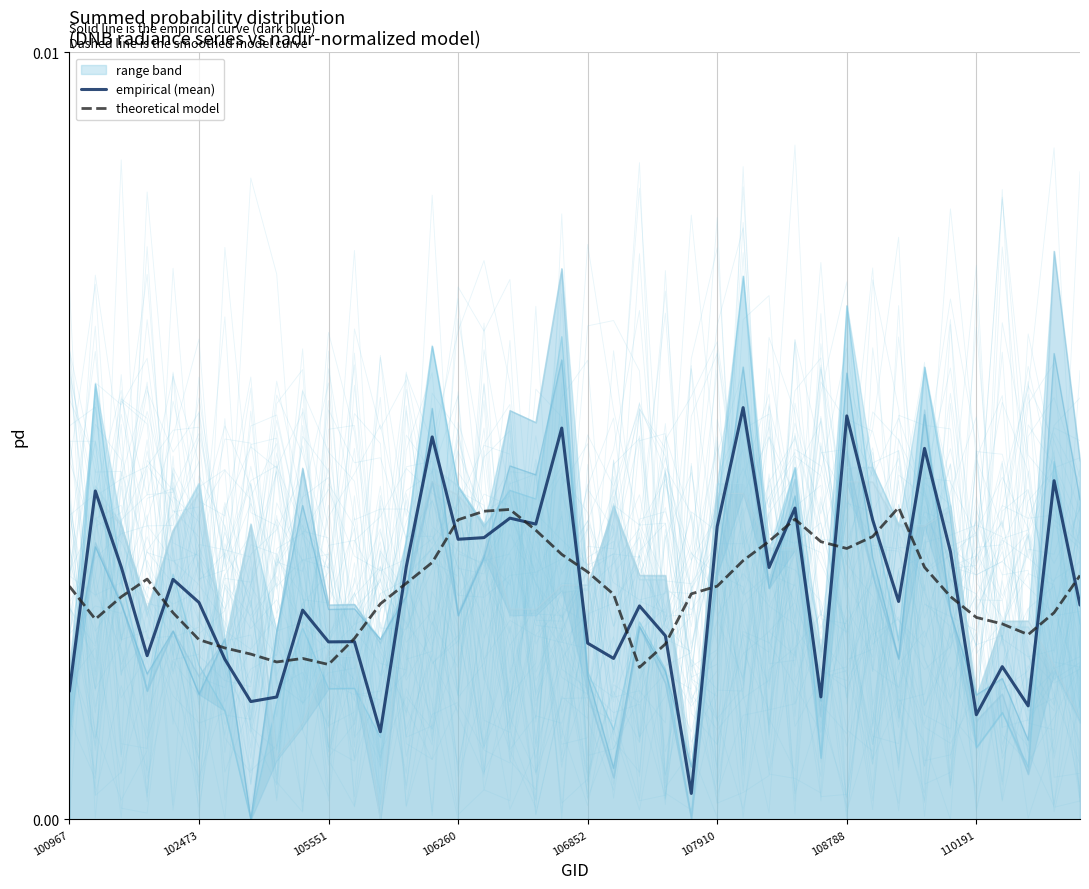

Between which two adjacent categories do theoretical model and empirical (mean) first intersect?

100967 and 102473